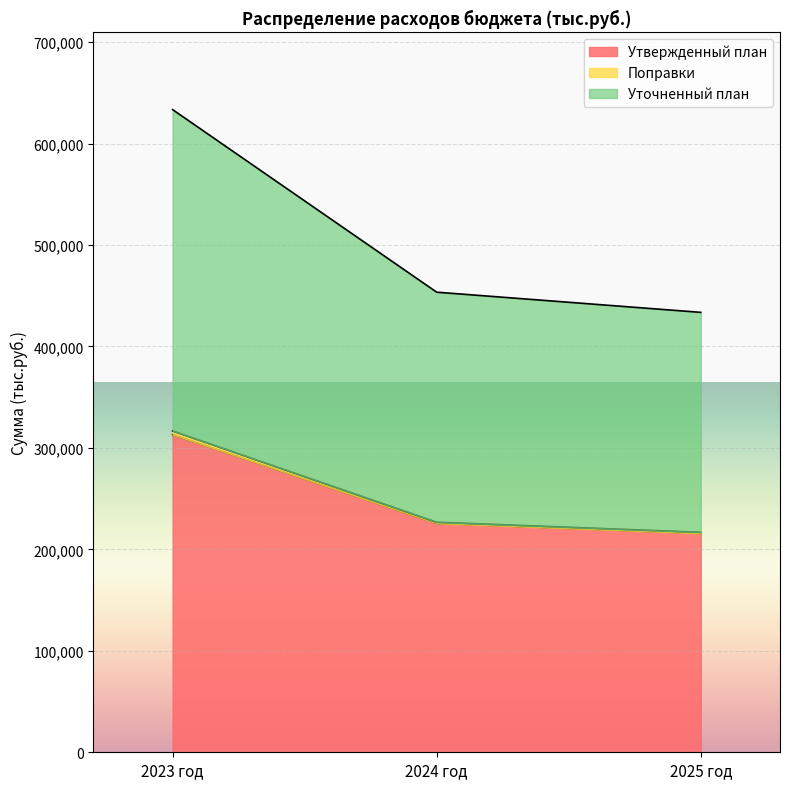

Reading left to right, what are all the values shown in this chart?

Утвержденный план: 2023 год=313047.0	2024 год=225629.6	2025 год=215690.6
Поправки: 2023 год=316749.2	2024 год=226761.7	2025 год=216822.7
Уточненный план: 2023 год=633498.4	2024 год=453523.4	2025 год=433645.4